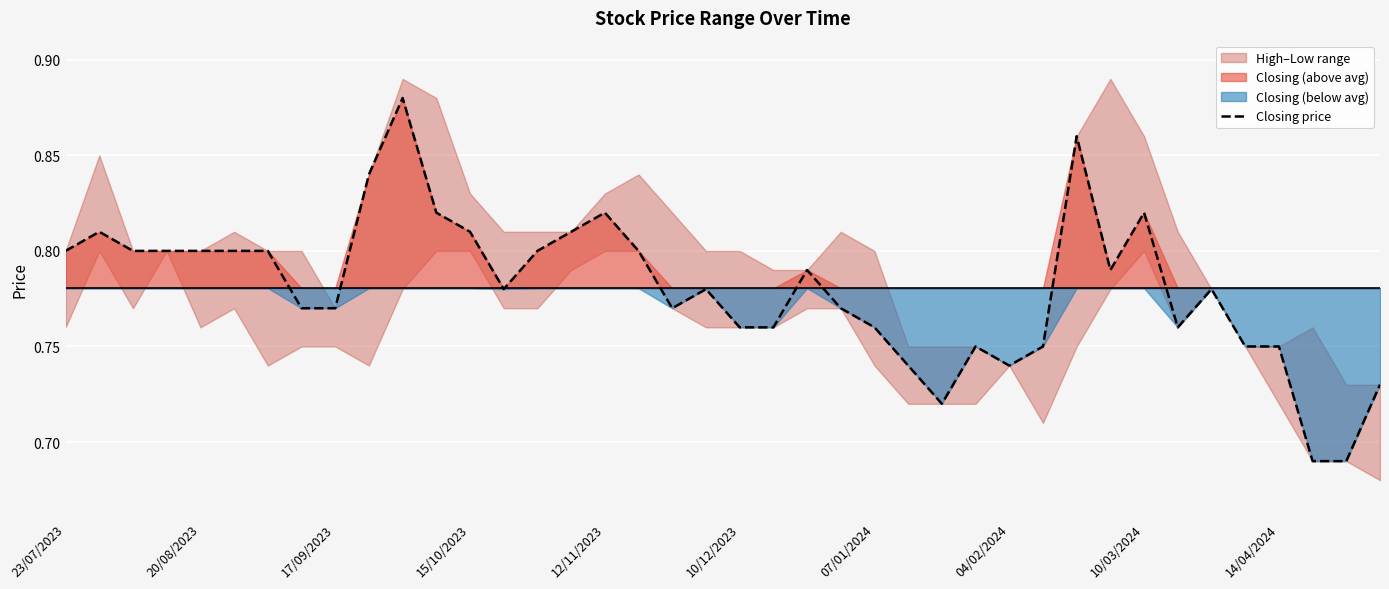

The Closing price series shows 0.4 at 14/04/2024. True or false?

False